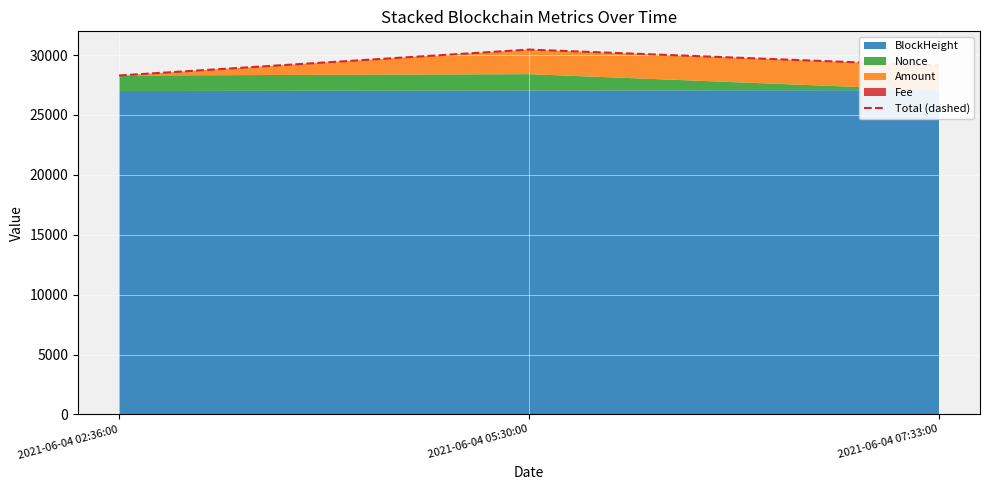

How many values exceed 29123?

2